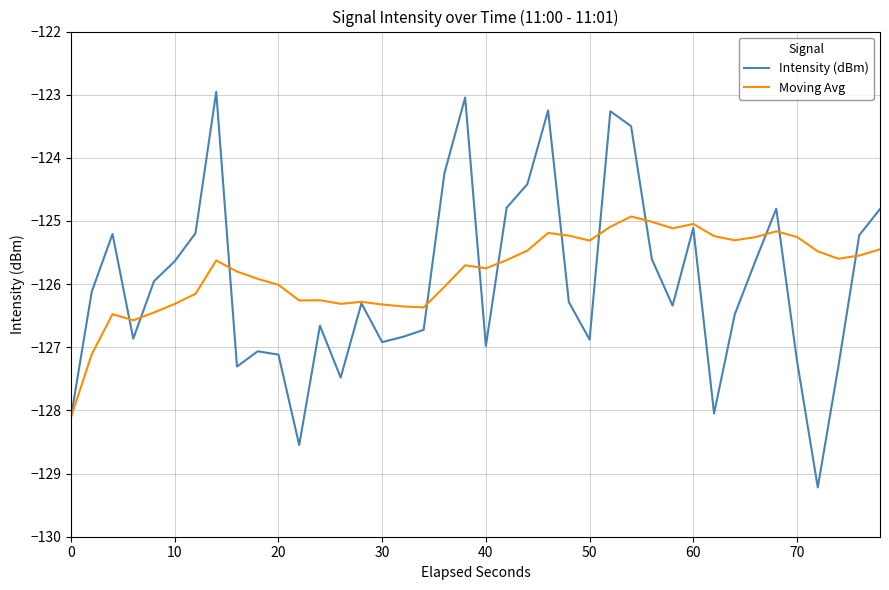

True or false: Intensity (dBm) has more than 0 points higher than both neighbors.

True